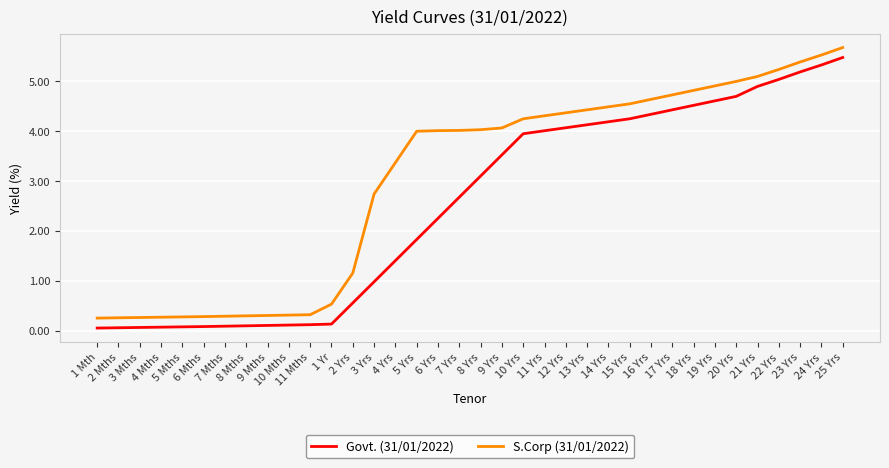

What is the difference between the maximum and minimum values in the S.Corp (31/01/2022) series?

5.4